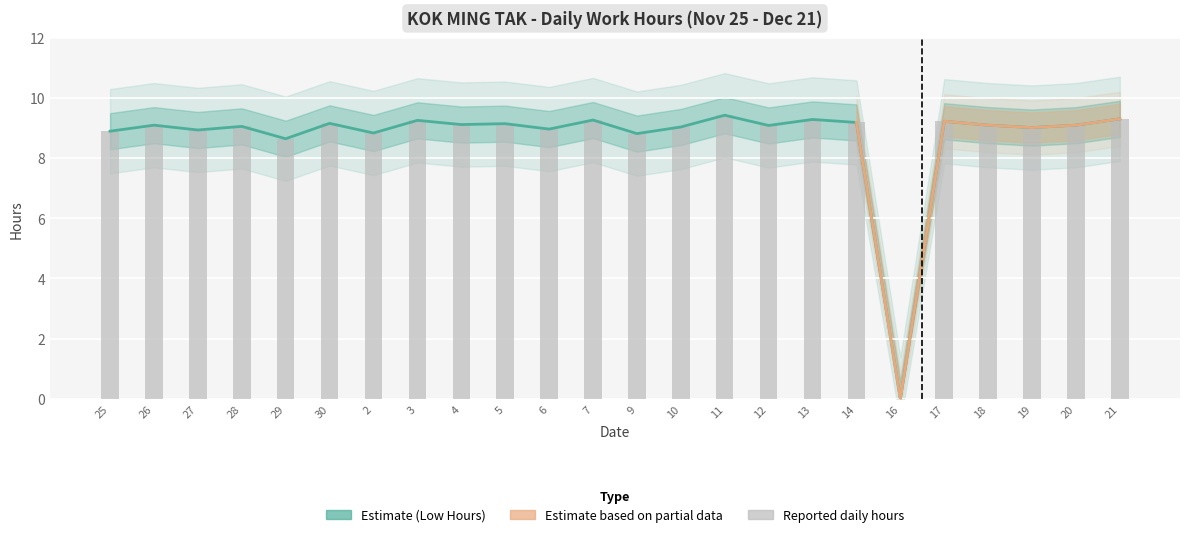

The chart shows a value of 9.2 at 30. True or false?

True